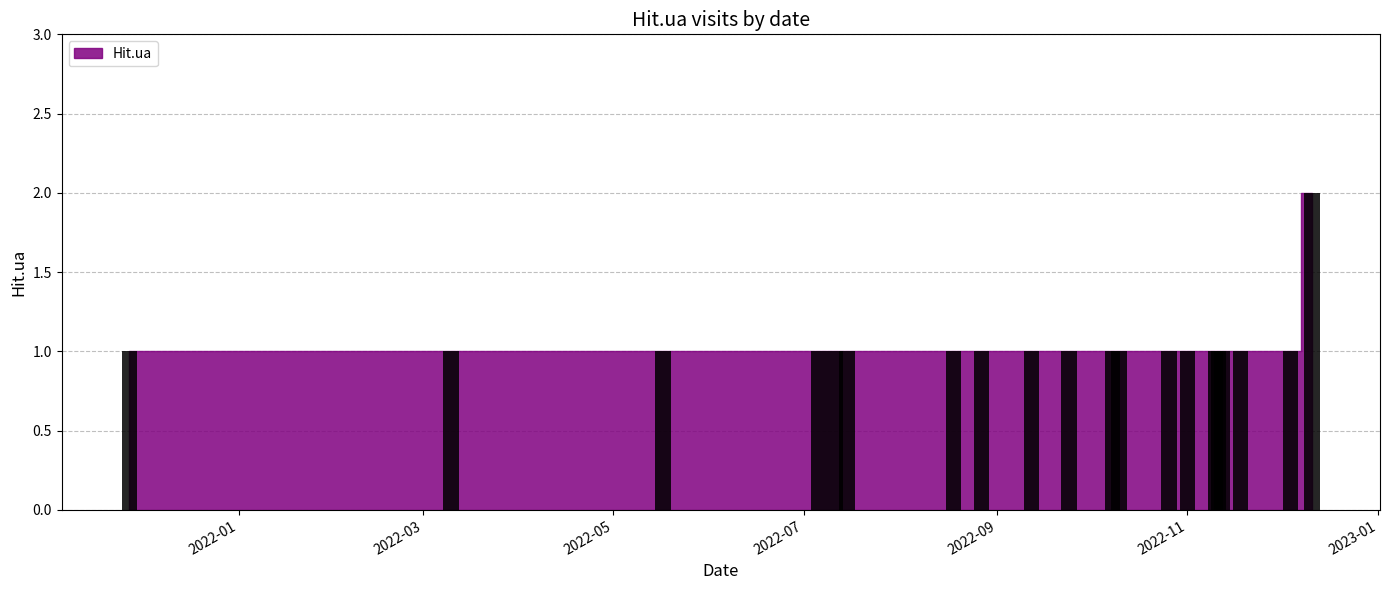

What is the maximum value shown in the chart?

2